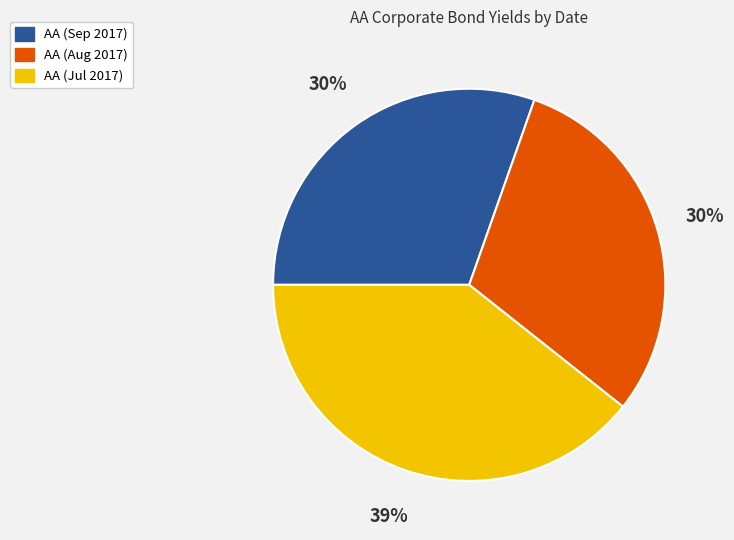

How many segments does this pie chart have?

3